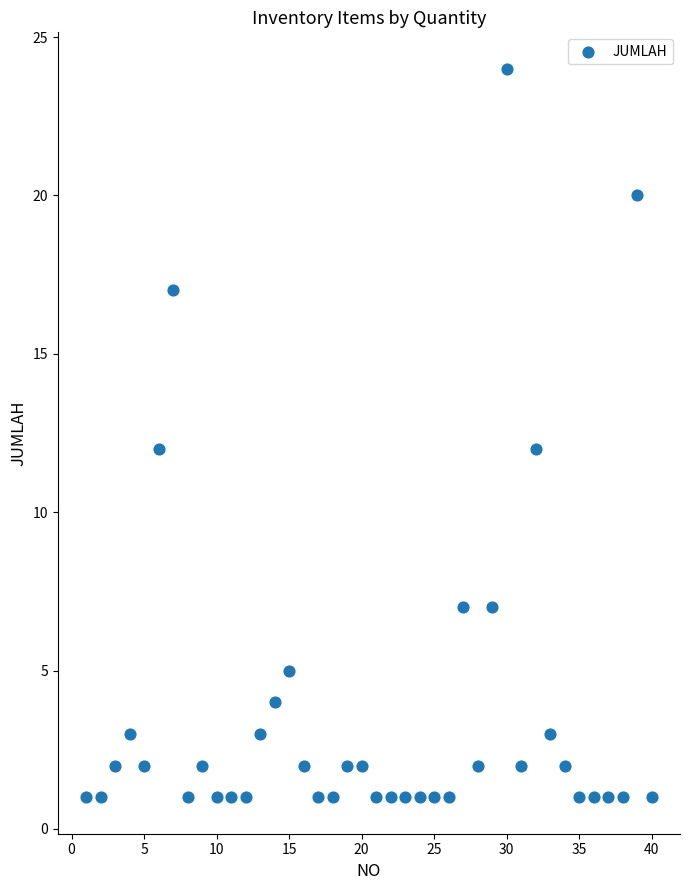

What is the range of Y values (max minus min)?

23